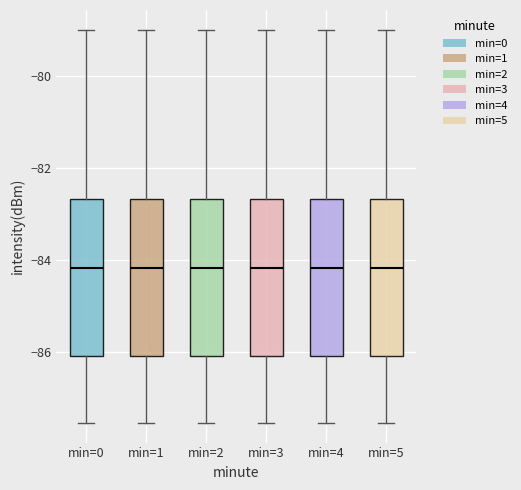

Where does the upper whisker of the box for min=0 end on the y-axis? The values are not printed on the chart, so give them approximately, as read against the axis.

-79.0